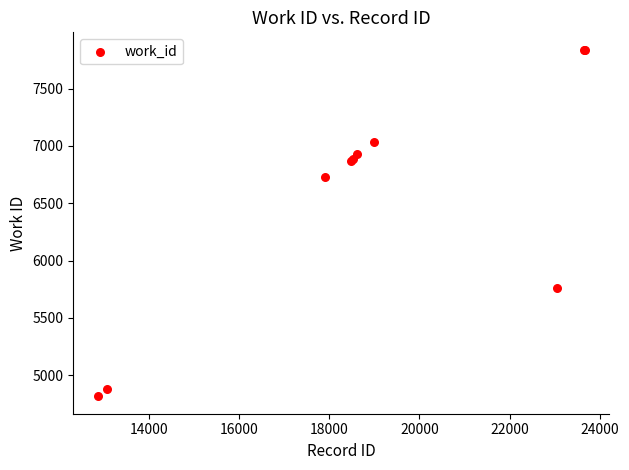

What Y value in the scatter plot is closest to 6327?

6727